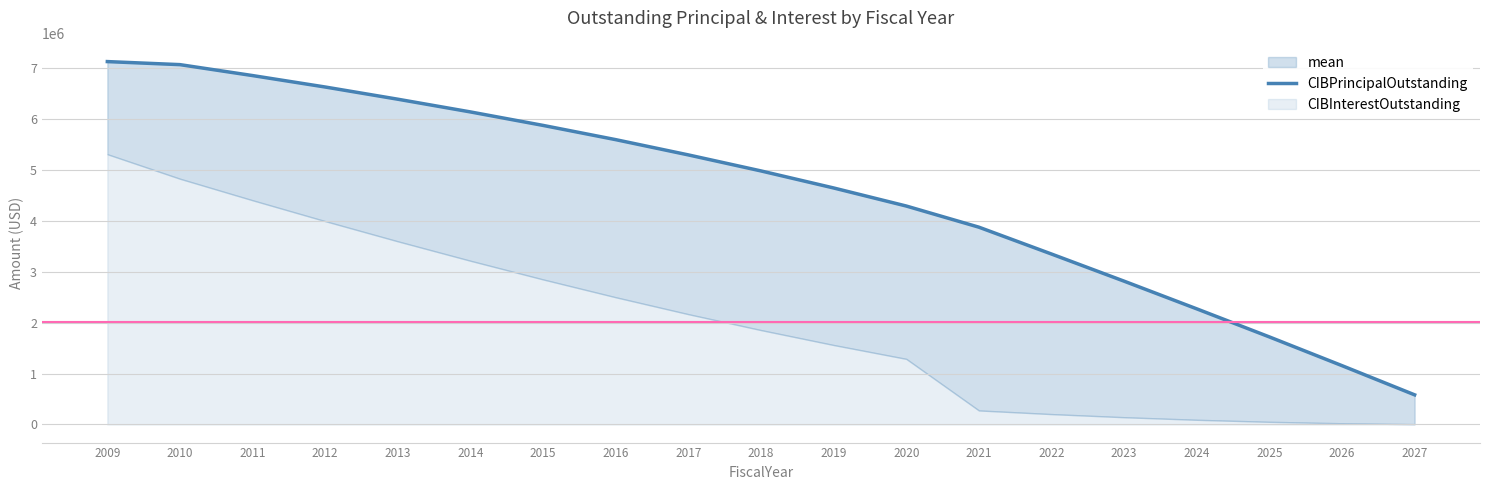

True or false: the data shows 5300000 at 2017.

True